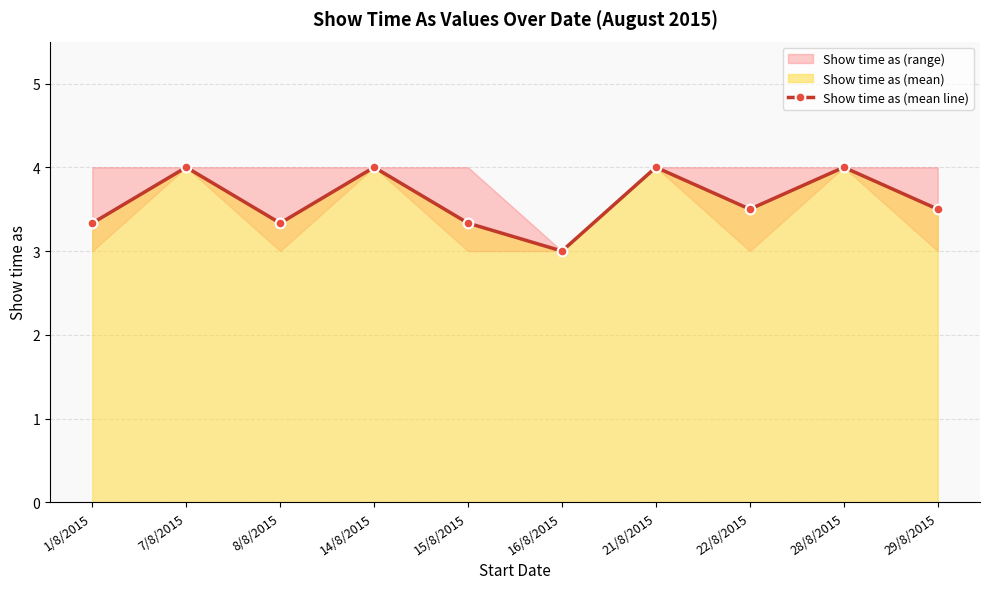

How many lines are shown in the chart?

1